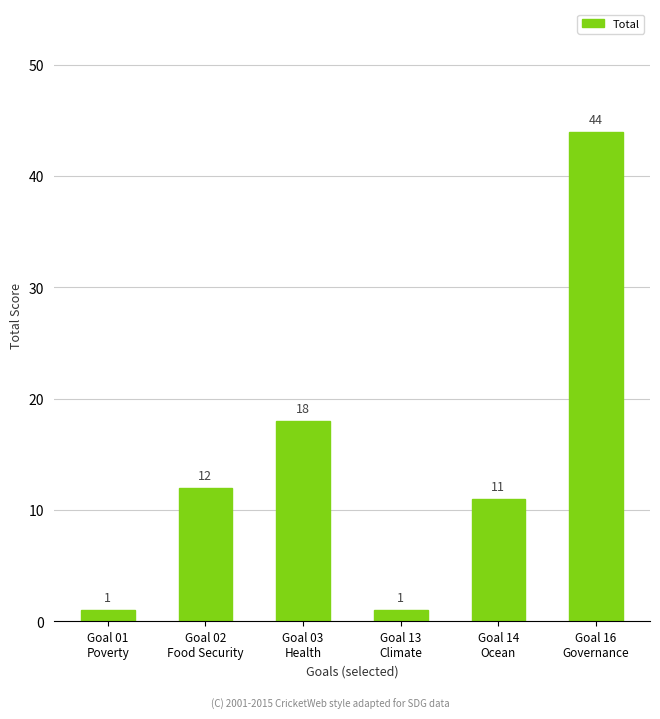

What is the difference between the maximum and minimum values?

43